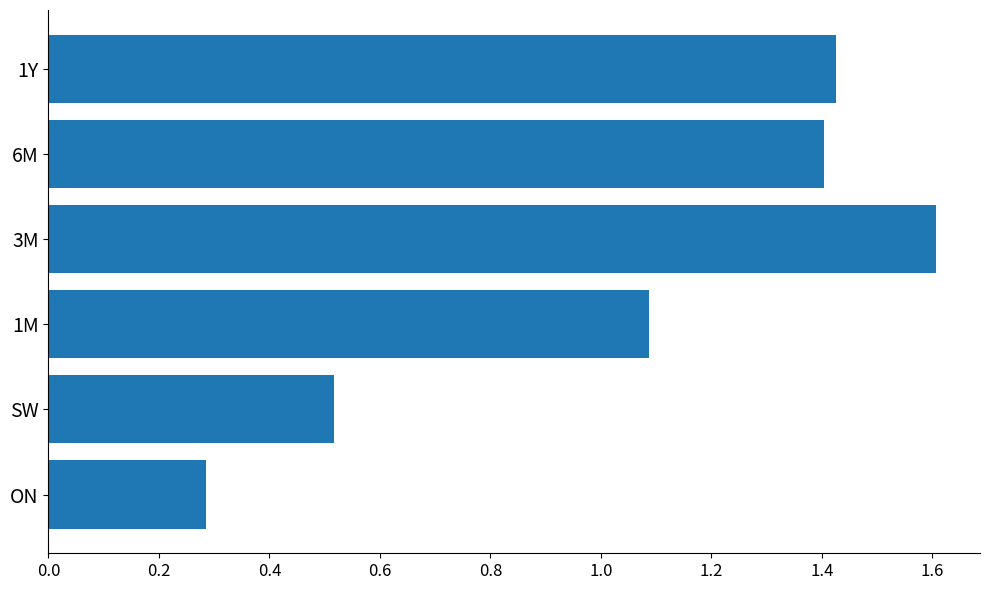

Approximately how many times larger is the value at 6M compared to 1Y?

1.0